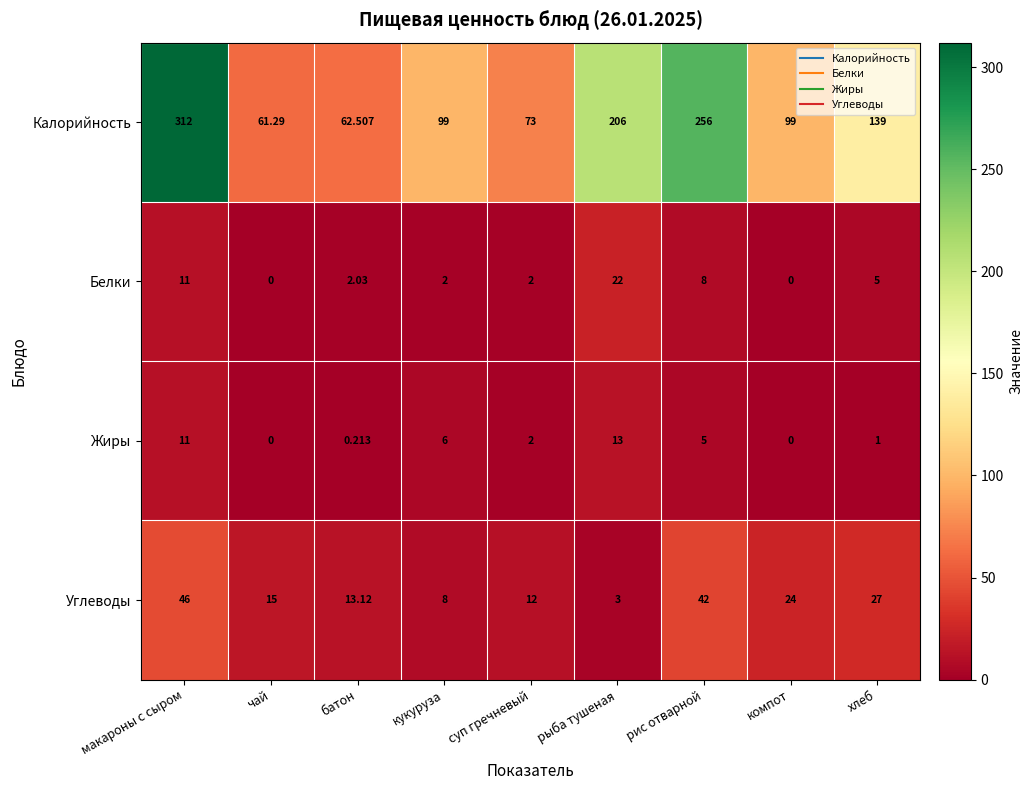

Which label corresponds to the largest value in the chart?

макароны с сыром